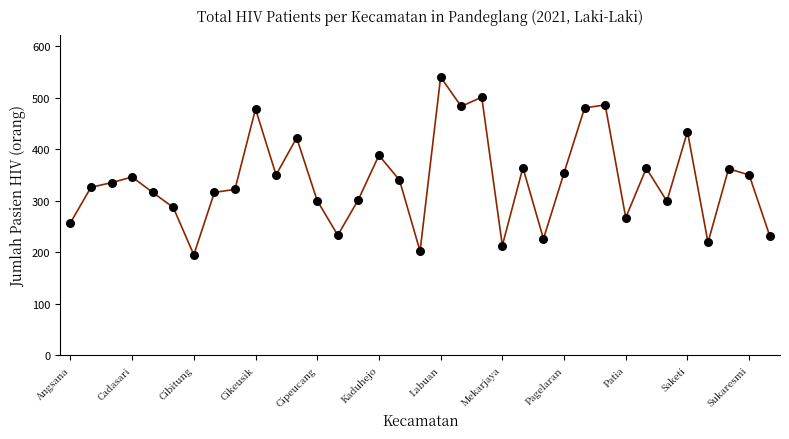

What is the difference between the maximum and minimum values?

345